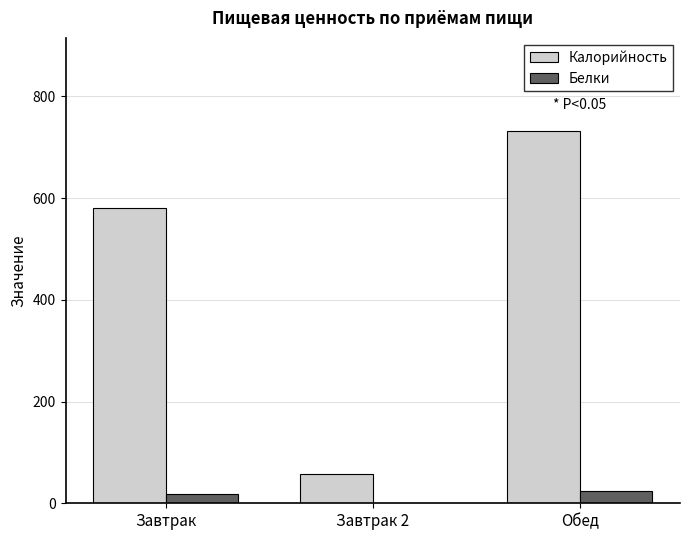

How many groups of bars are there?

3